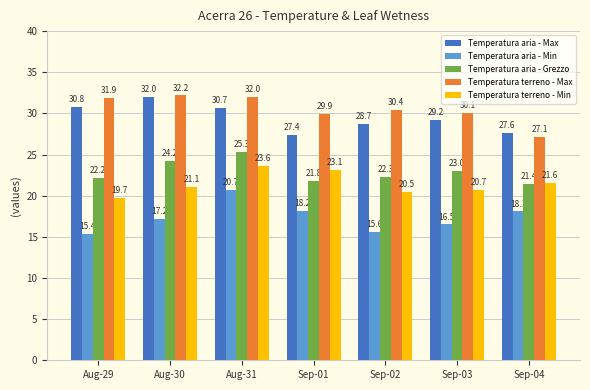

What is the minimum value shown in the chart?

15.4